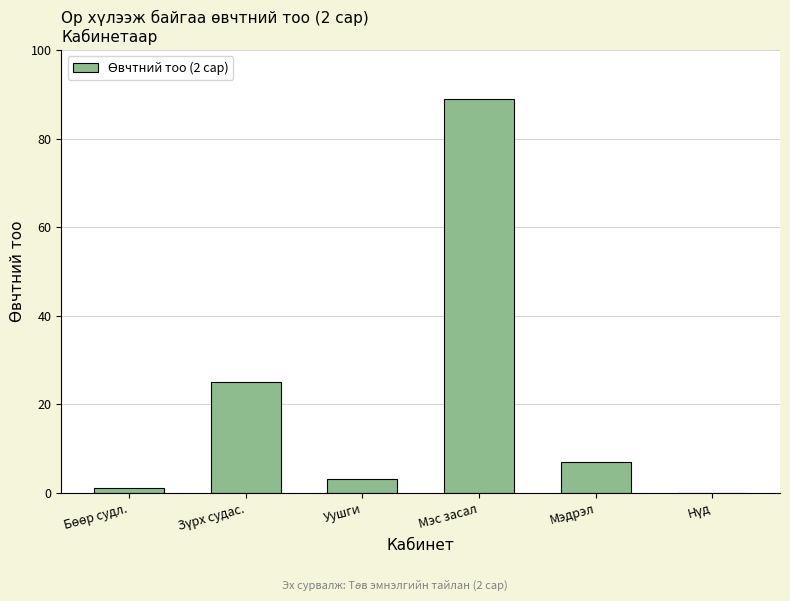

What is the maximum value shown in the chart?

89